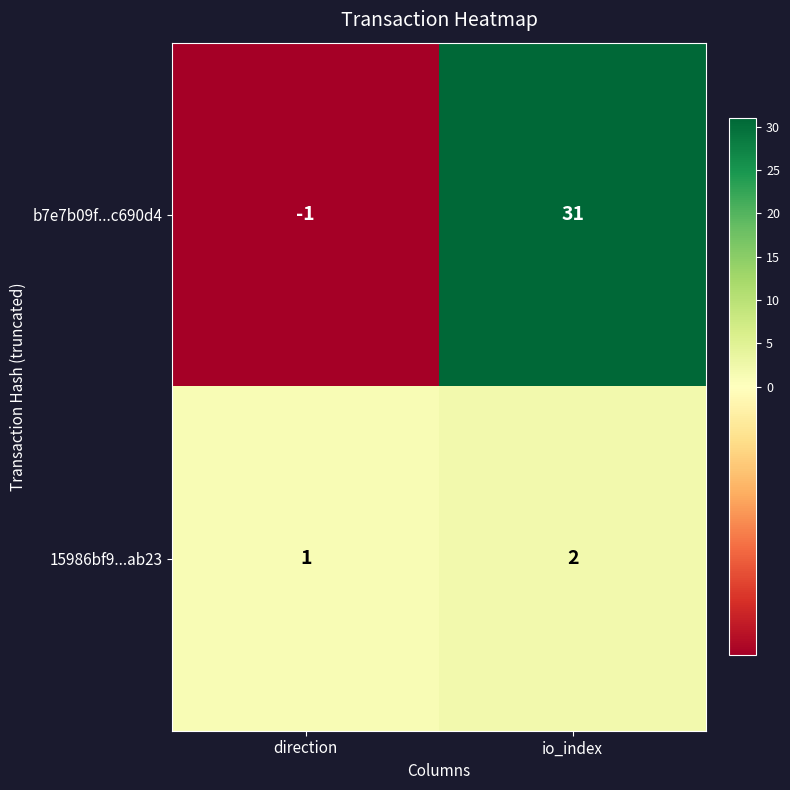

Which series has the widest spread of values?

b7e7b09f...c690d4